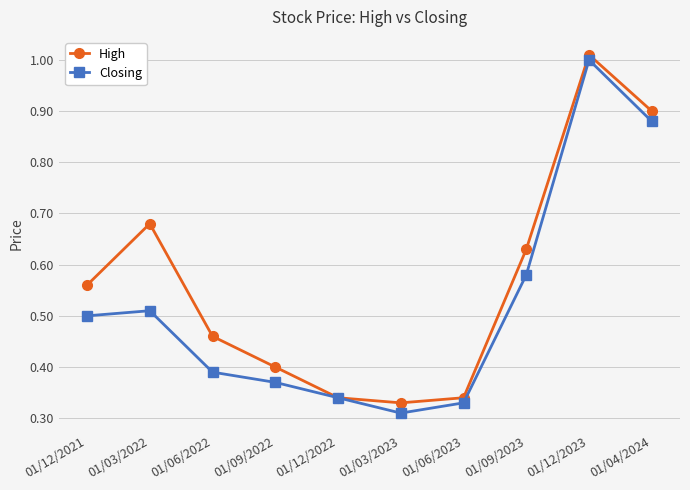

Which label corresponds to the largest value in the chart?

01/12/2023